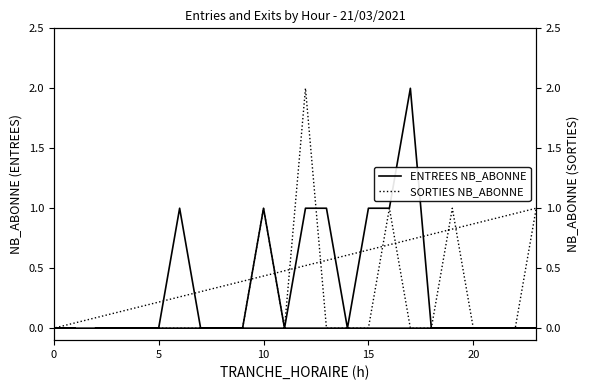

What are all the series names shown in the legend?

ENTREES NB_ABONNE, SORTIES NB_ABONNE